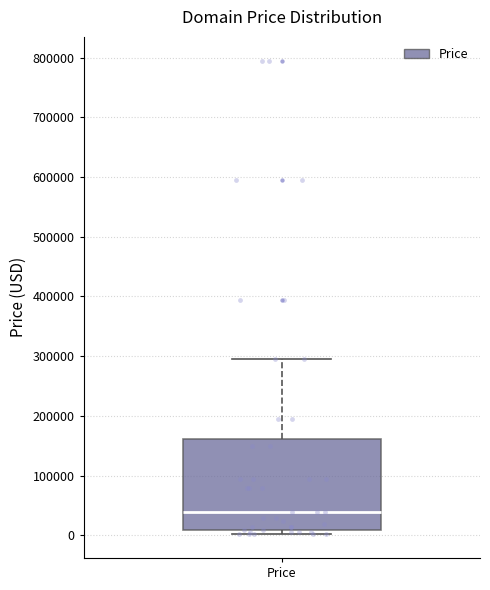

Transcribe this box plot: give where the median line is, the range the box spans, and where the two whiskers end, as read against the y-axis. The values are not printed on the chart, so give them approximately, as read against the axis.

median 40000, box 10000 to 160000, whiskers 0 to 290000